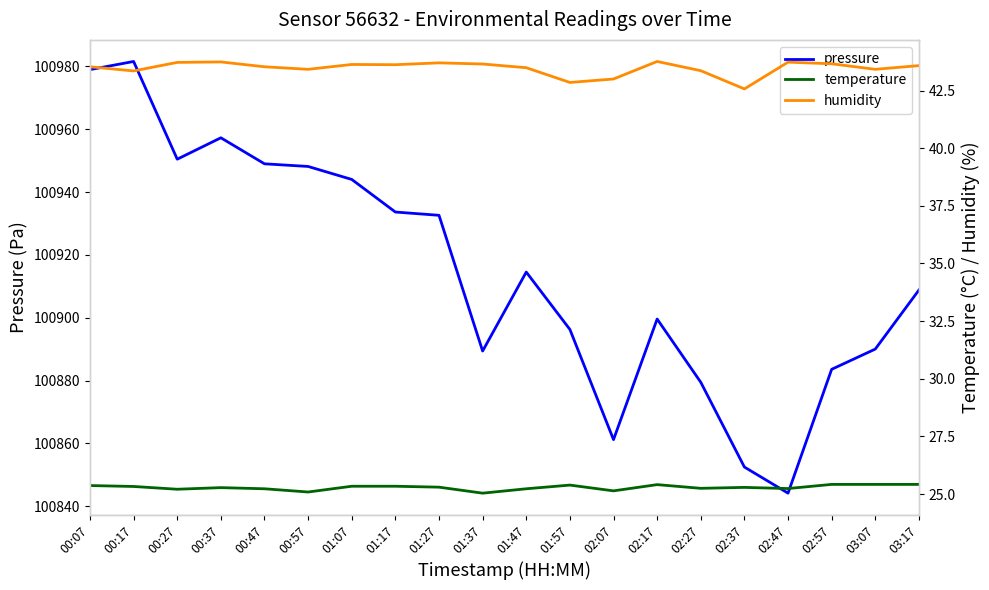

At which category does the chart reach its peak across all series?

00:17